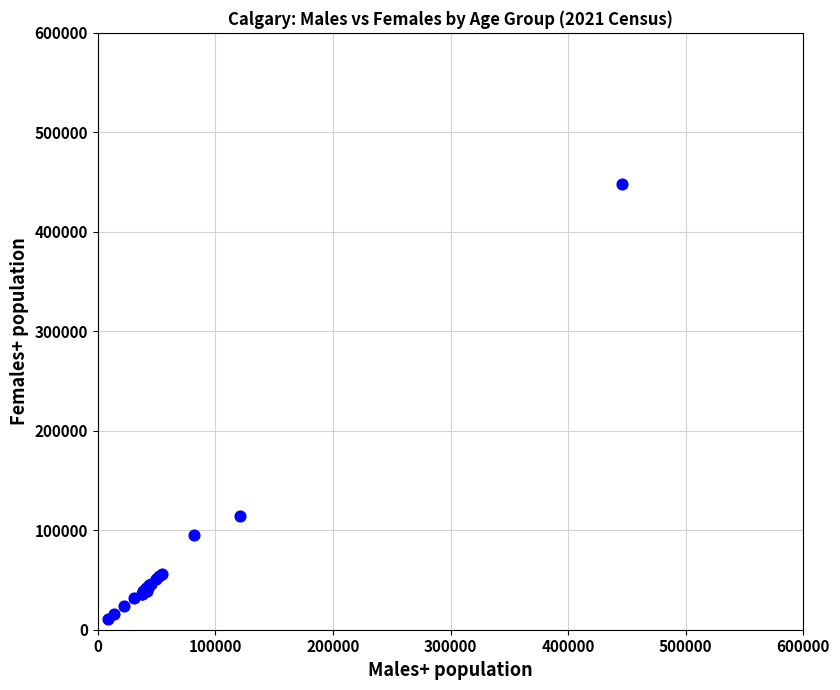

What Y value in the scatter plot is closest to 229450?

114710